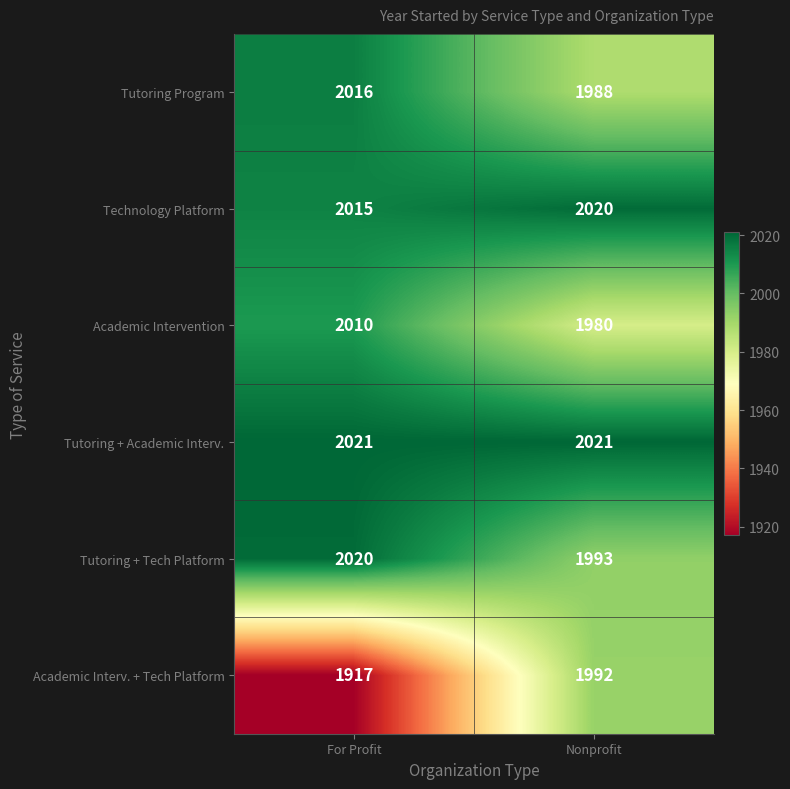

Reading right to left, transcribe all the data shown in this chart.

Tutoring Program: 1988	2016
Technology Platform: 2020	2015
Academic Intervention: 1980	2010
Tutoring + Academic Interv.: 2021	2021
Tutoring + Tech Platform: 1993	2020
Academic Interv. + Tech Platform: 1992	1917